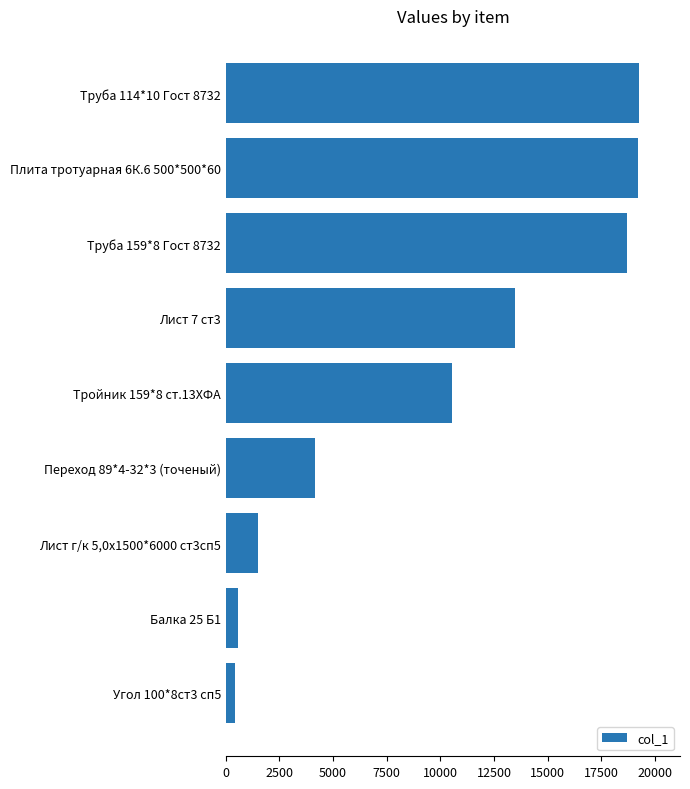

What is the difference between the maximum and minimum values?

18835.1